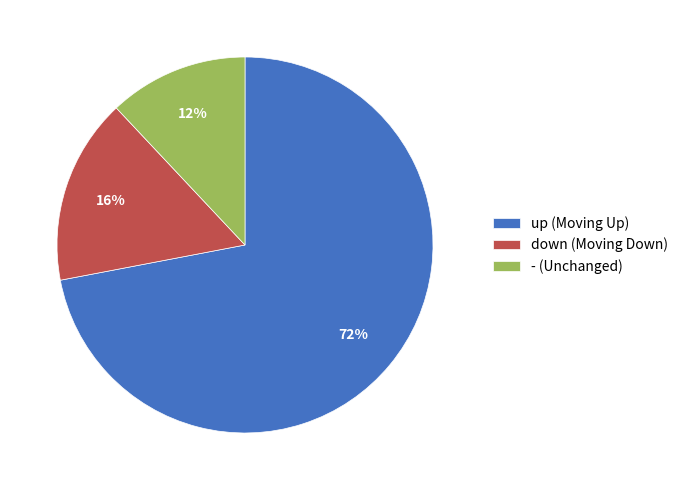

Between - and down, which is larger?

down